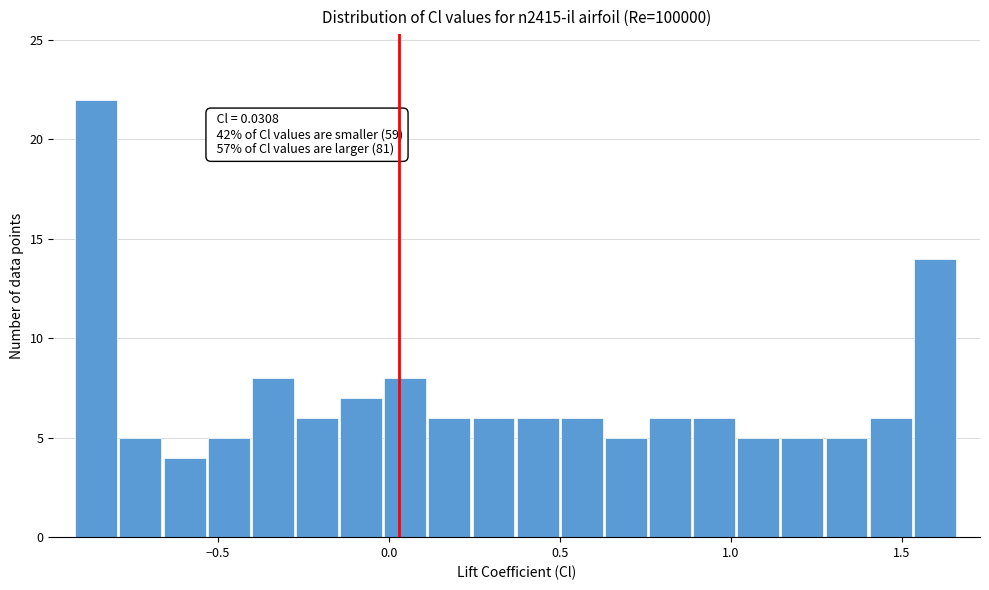

Around what value on the x-axis is the tallest bar? Give the approximate position of its centre, as read against the axis.

-0.85